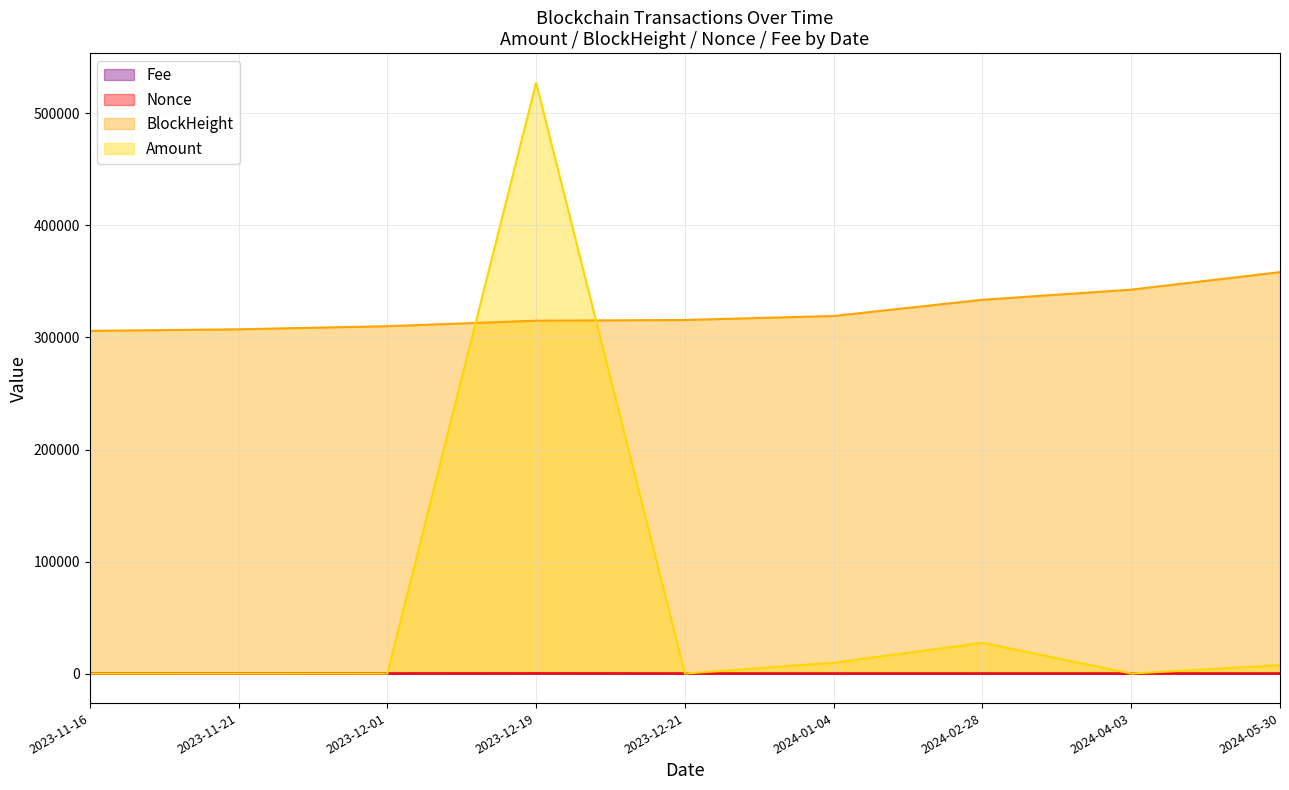

The Fee series shows 0.1 at 2024-05-30. True or false?

True